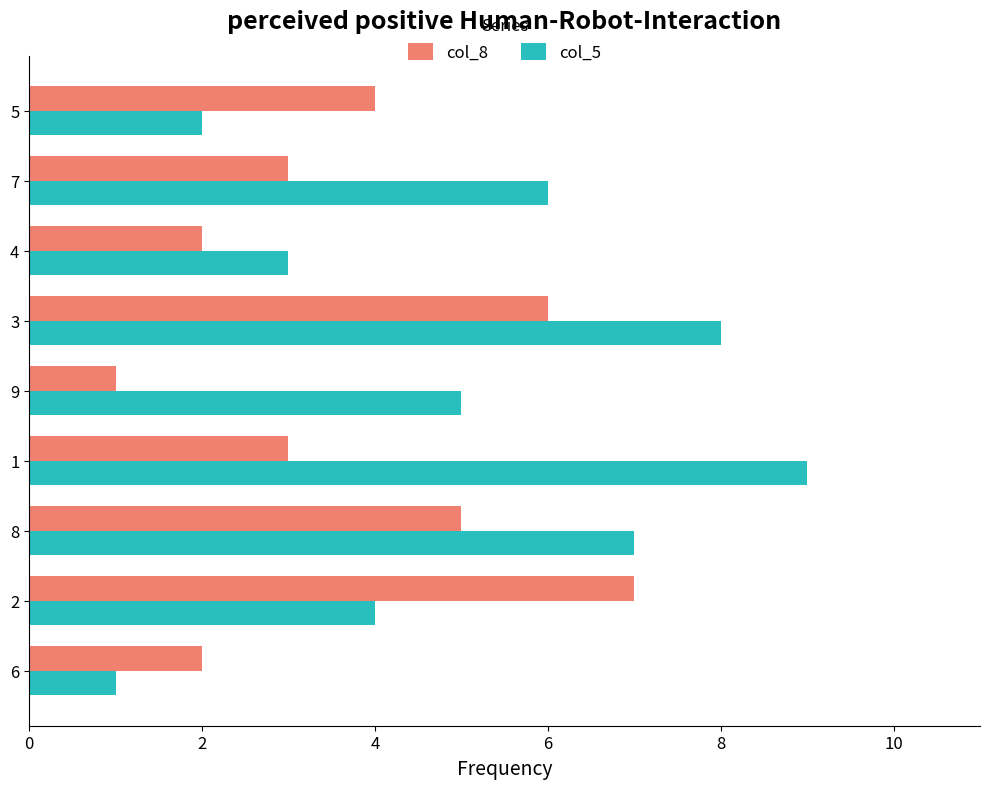

Which series changed the most between 9 and 4?

col_5